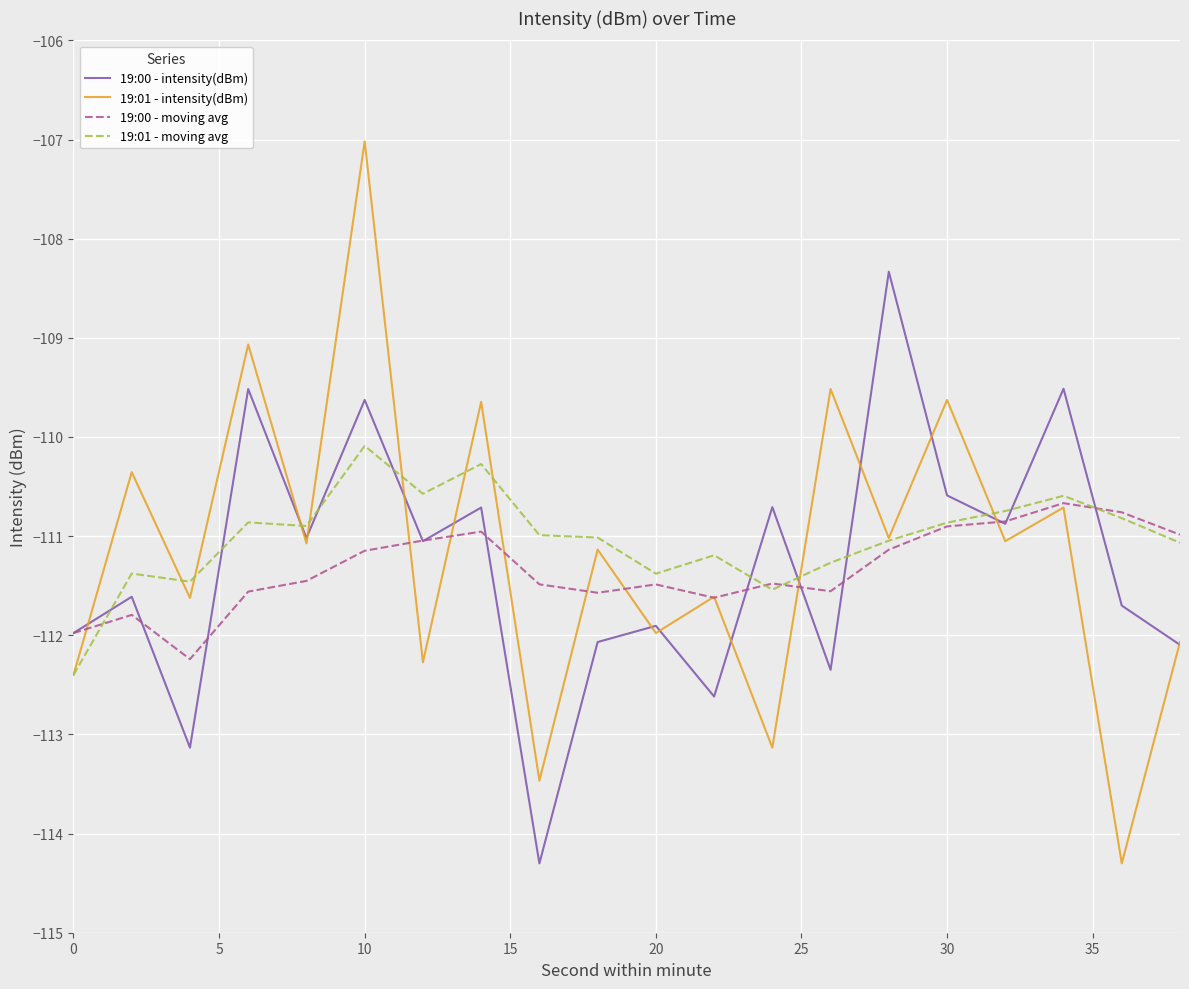

List the series in order of their peak value, highest first.

19:01 - intensity(dBm), 19:00 - intensity(dBm), 19:01 - moving avg, 19:00 - moving avg